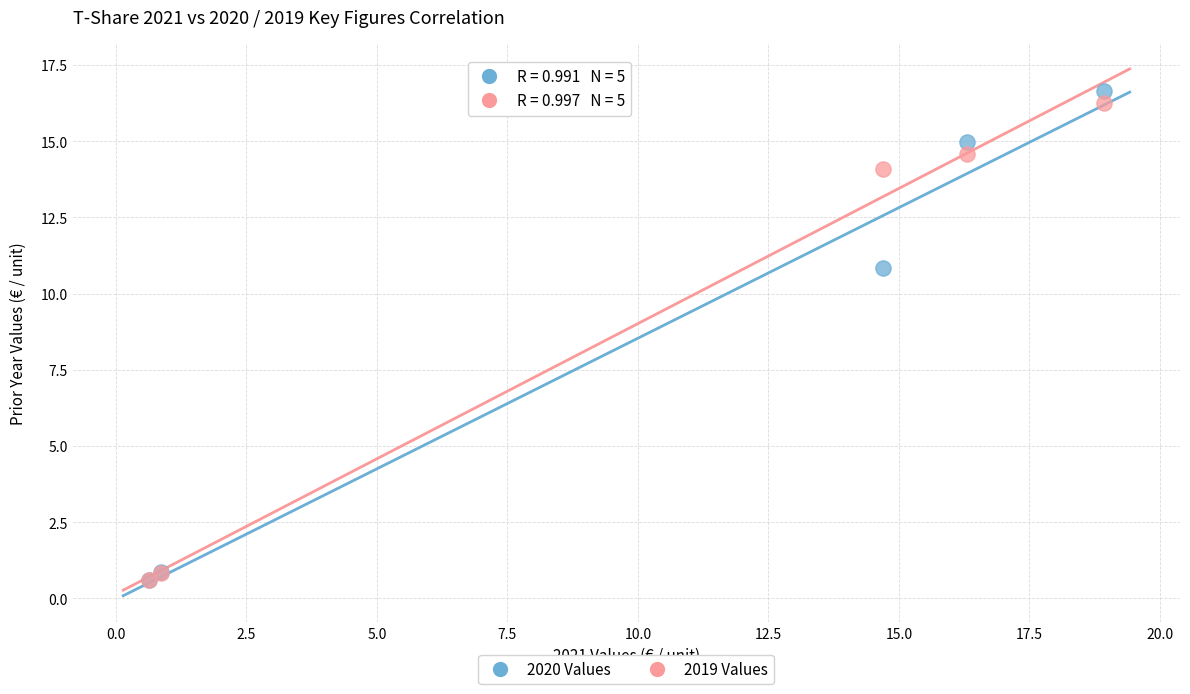

Which series has the widest spread of Y values?

2020 Values